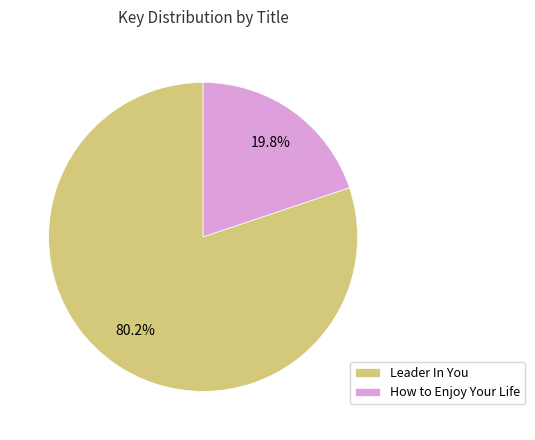

What is the smallest slice in the pie chart?

How to Enjoy Your Life